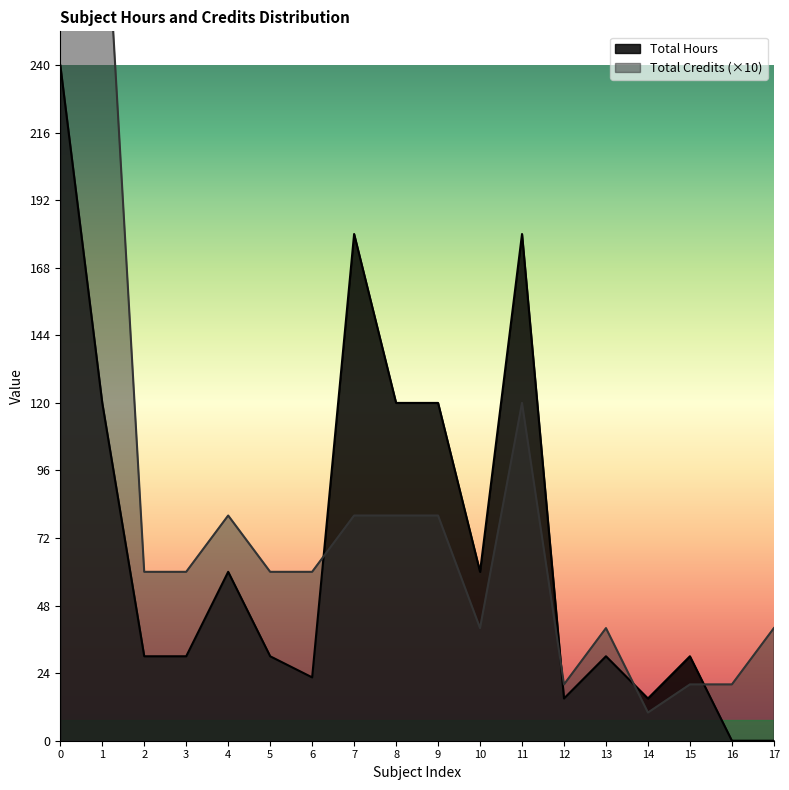

The value of Total Hours at 4 is 60.0. True or false?

True